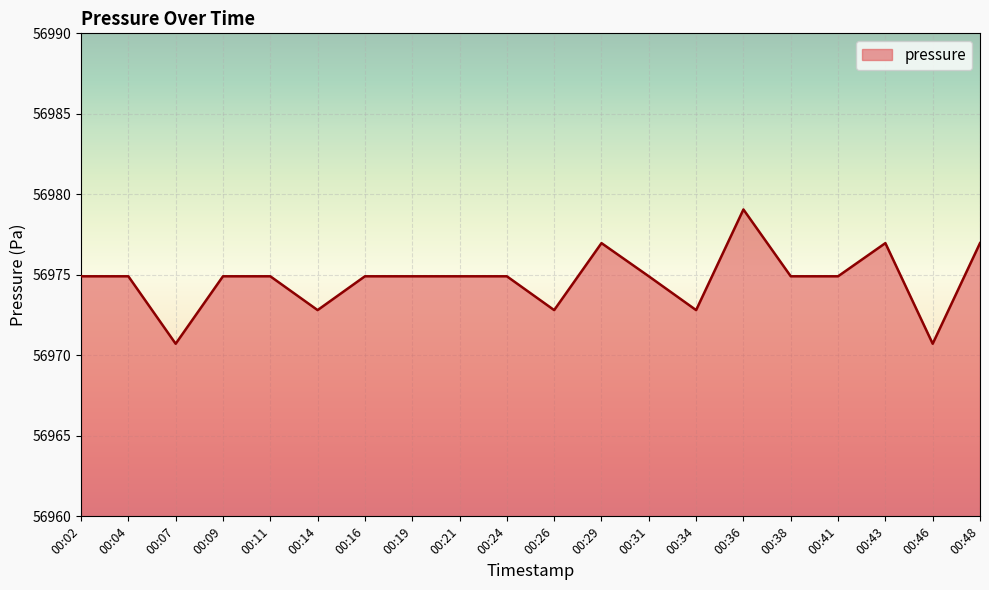

True or false: the data shows 56974.9 at 00:04.

True